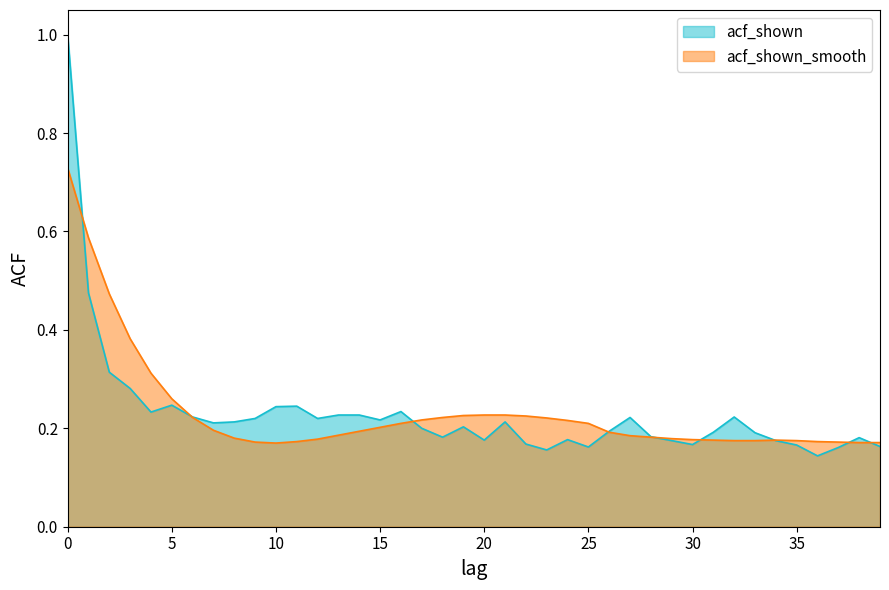

Does the chart have visible grid lines?

No